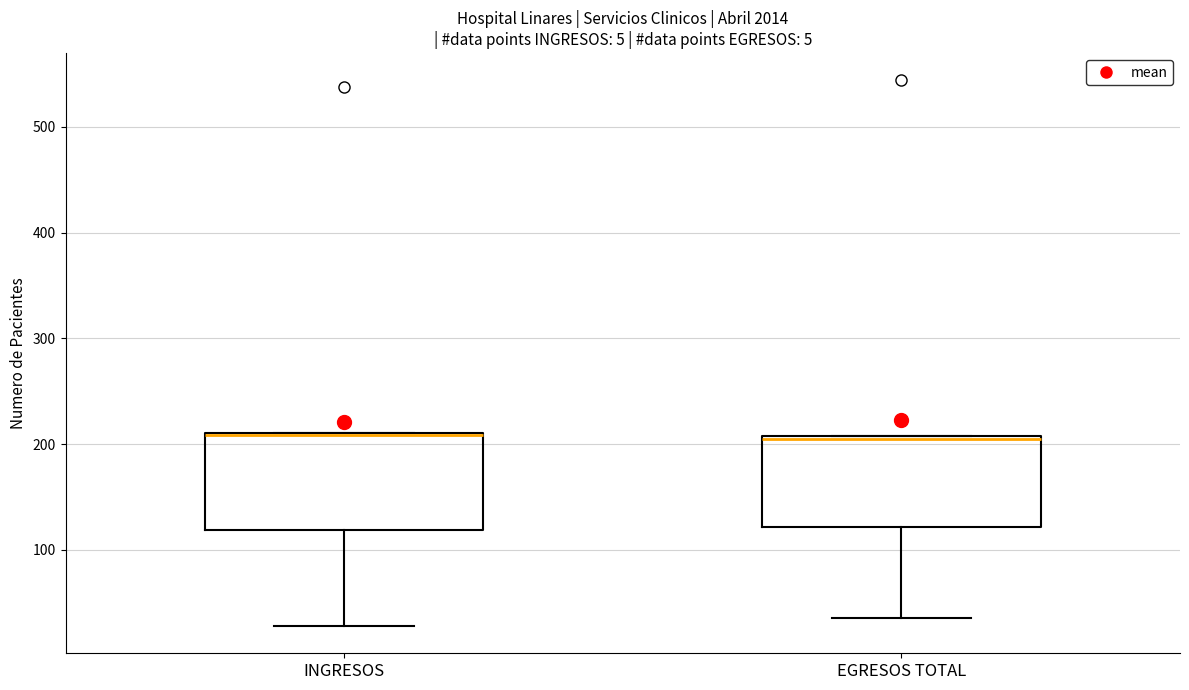

Reading left to right, read every box against the y-axis: the position of its median line, the range the box covers, and the ends of its whiskers. The values are not printed on the chart, so give them approximately, as read against the axis.

INGRESOS: median 210 (drawn on the box's upper edge), box 120 to 210, whiskers 30 to 210
EGRESOS TOTAL: median 210, box 120 to 210, whiskers 40 to 210